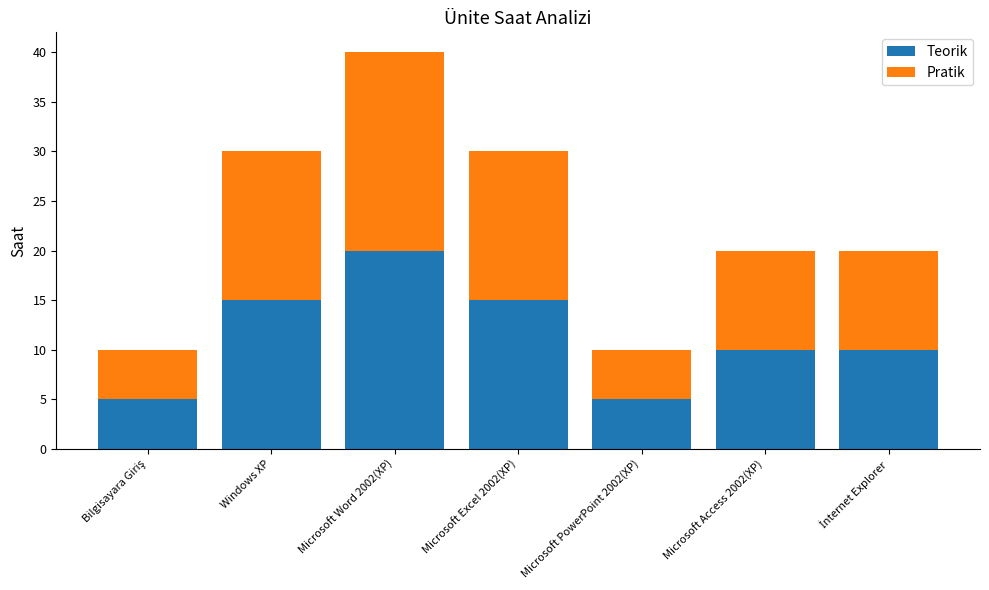

What is the maximum value for Teorik?

20